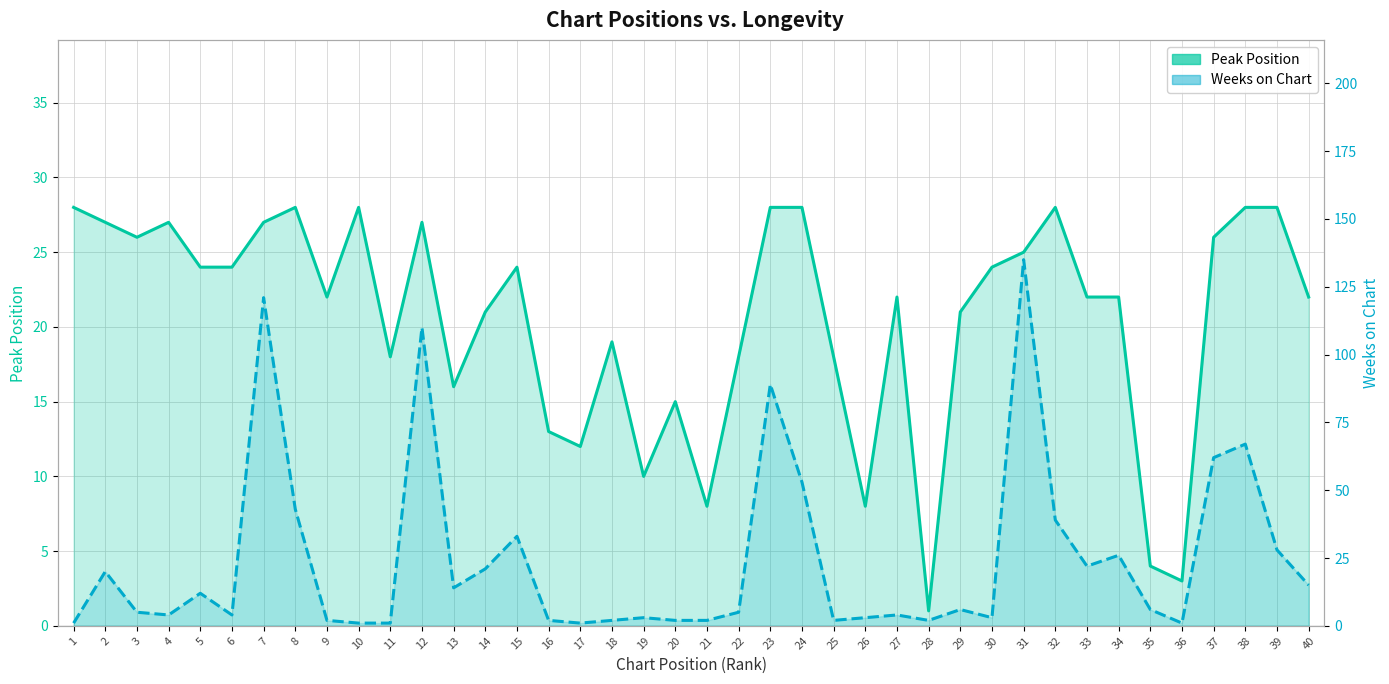

The Peak Position series shows 18 at 11. True or false?

True